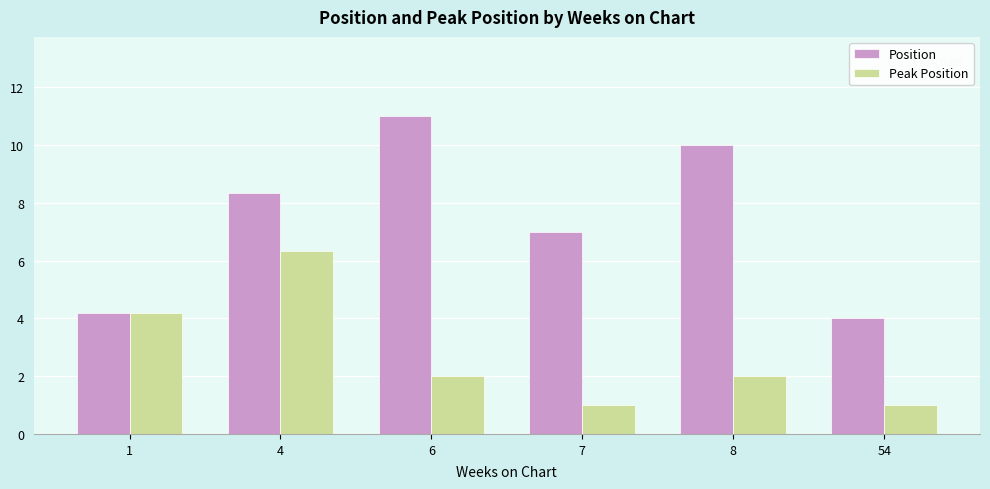

What is the lowest value of the Position series?

4.0